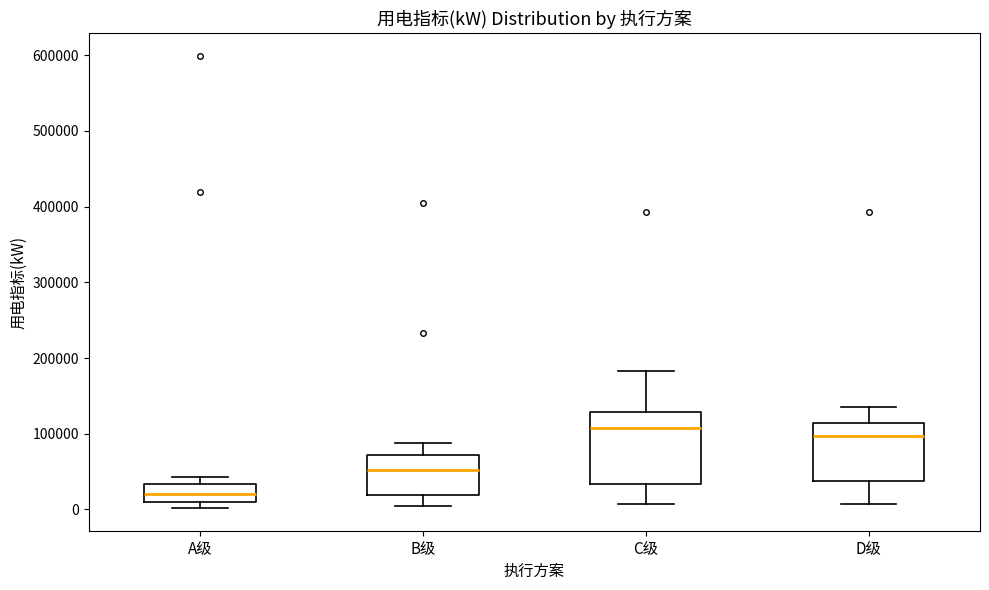

Which box's median line is the lowest?

A级